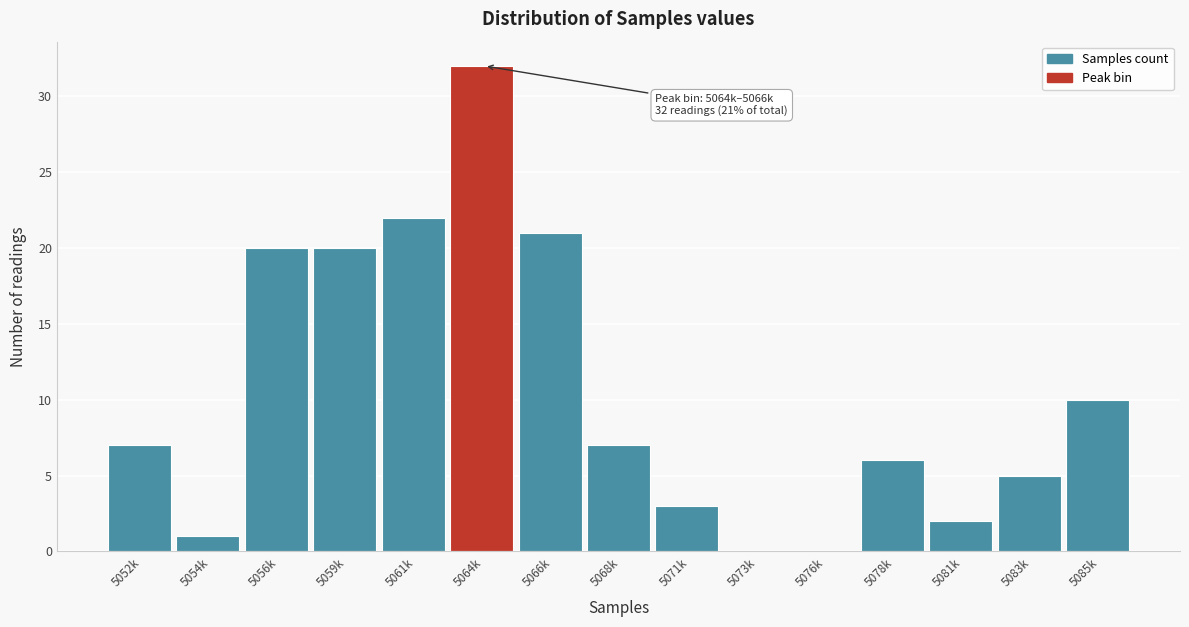

Reading right to left, what are all the values shown in this chart?

5085k=10	5083k=5	5081k=2	5078k=6	5076k=0	5073k=0	5071k=3	5068k=7	5066k=21	5064k=32	5061k=22	5059k=20	5056k=20	5054k=1	5052k=7